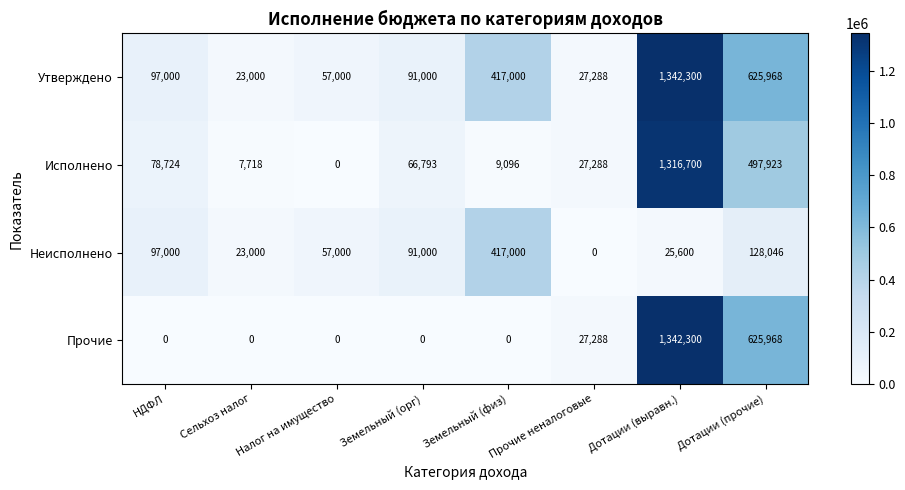

What is the maximum value shown in the chart?

1342300